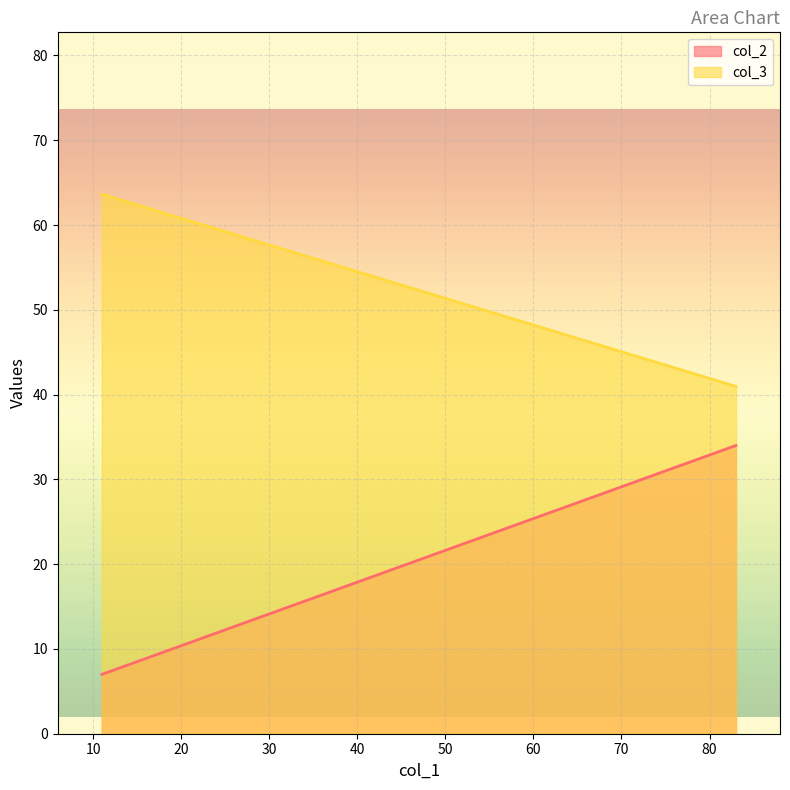

What are all the series names shown in the legend?

col_2, col_3